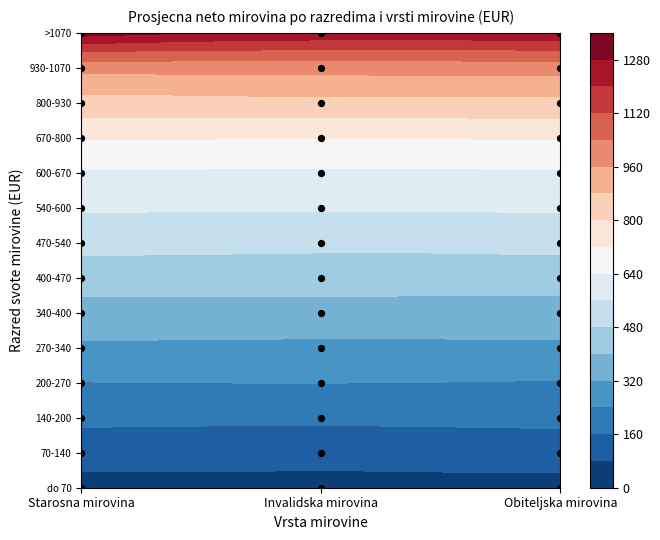

The Obiteljska mirovina series shows 74.8 at 200-270. True or false?

False